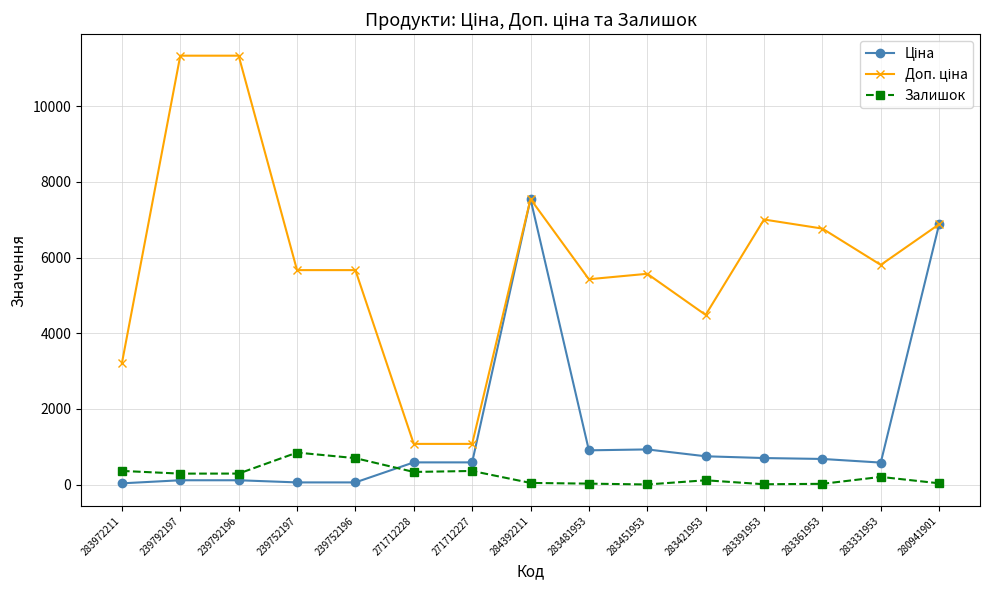

At which category is the sum across all series the highest?

284392211